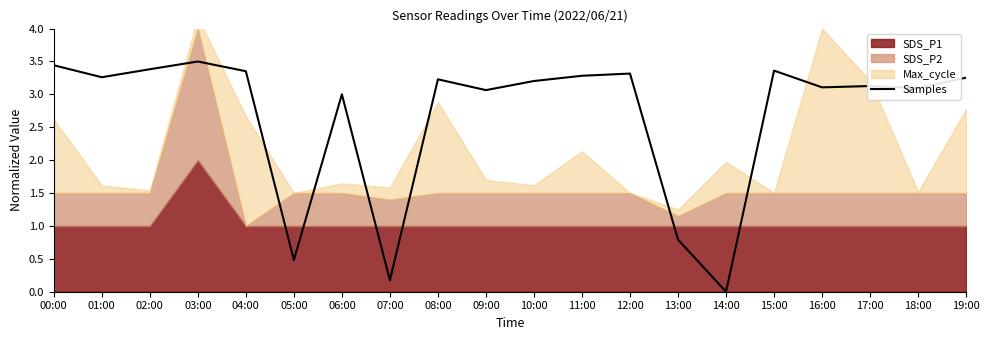

Which has a higher value, 11:00 or 00:00?

00:00